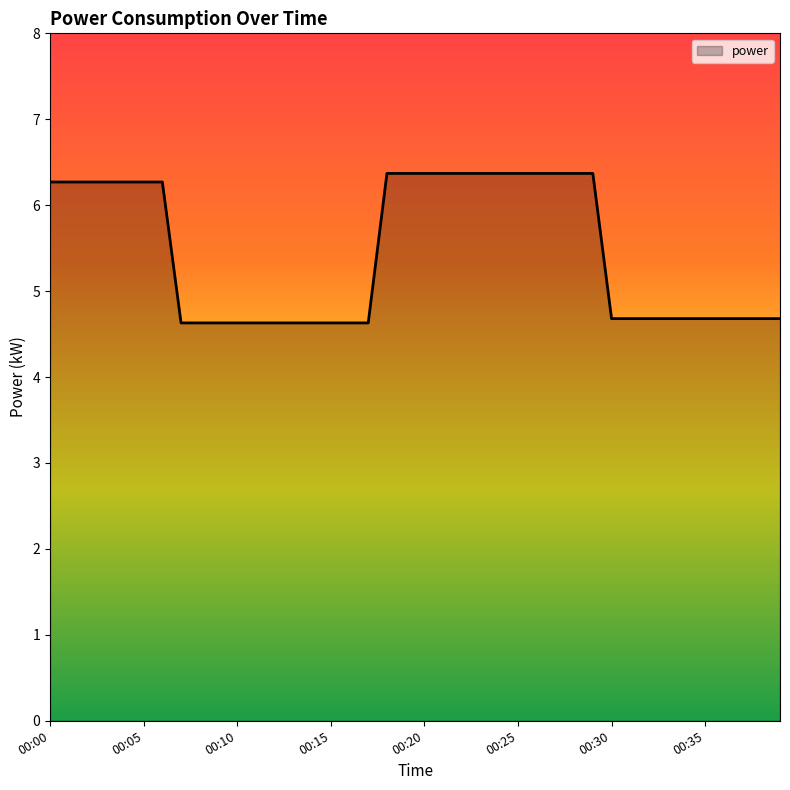

What is the difference between the second highest and minimum values?

1.7